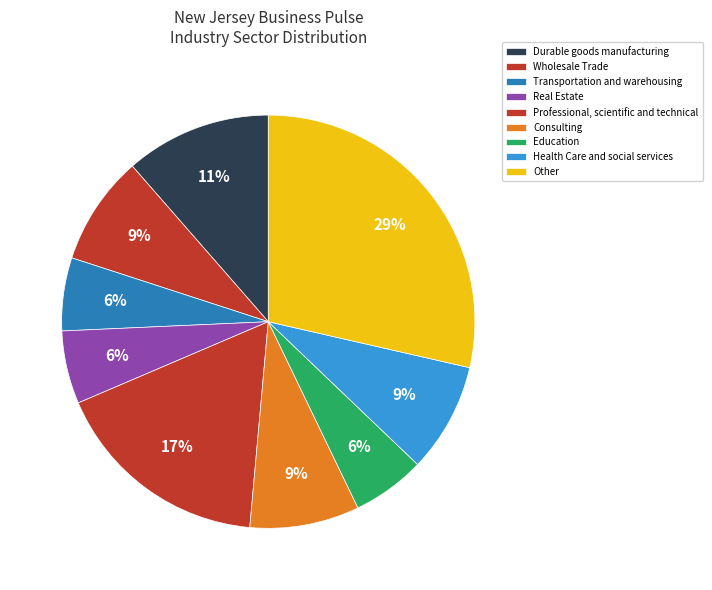

To the nearest percent, what is the combined percentage of Transportation and warehousing and Wholesale Trade?

14%